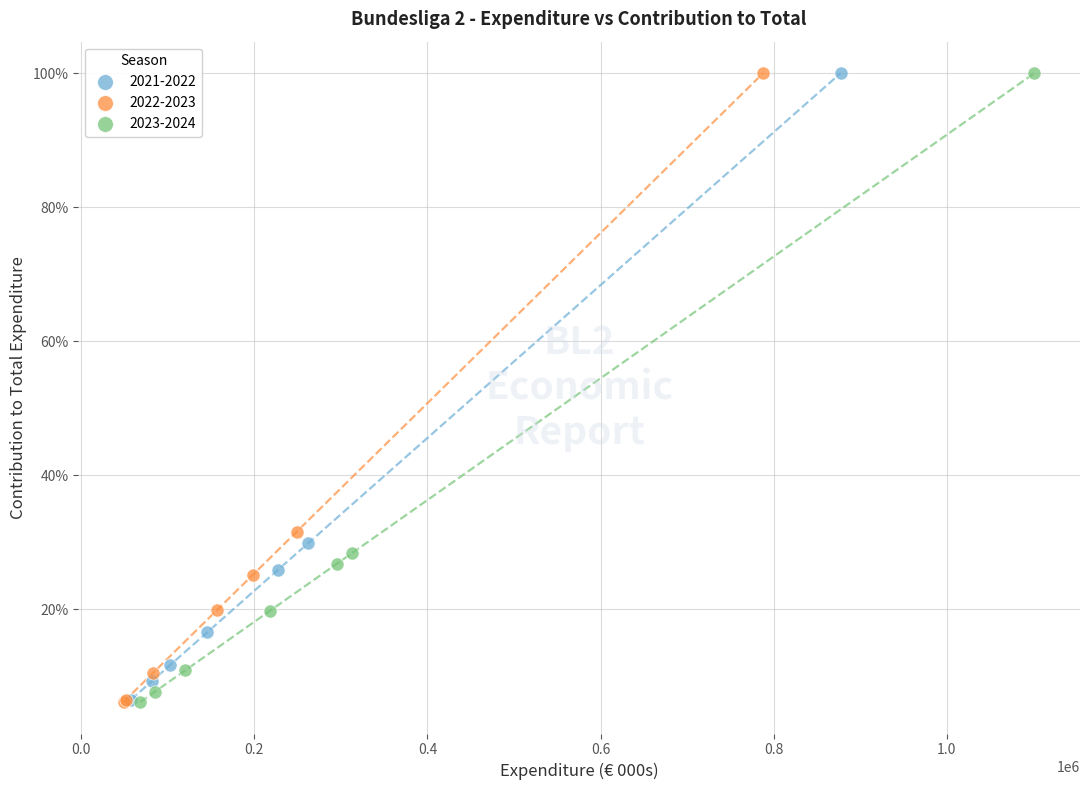

What are all the series names shown in the legend?

2021-2022, 2022-2023, 2023-2024